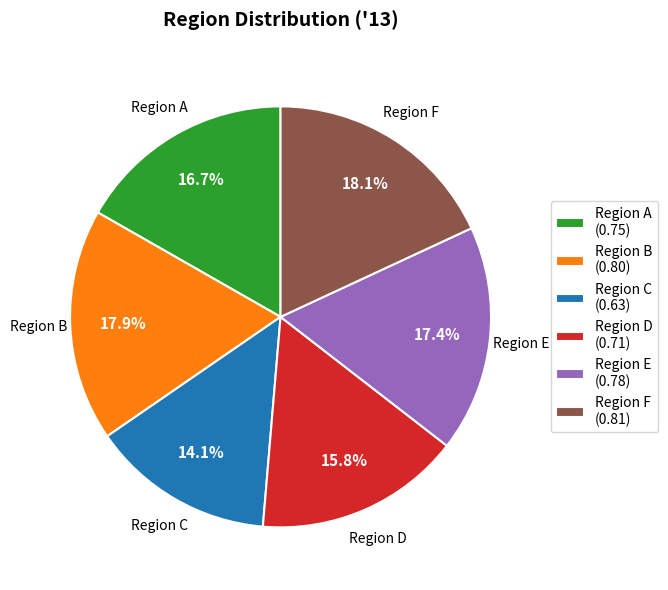

To the nearest percent, what is the difference between the largest and smallest slice percentages?

4%